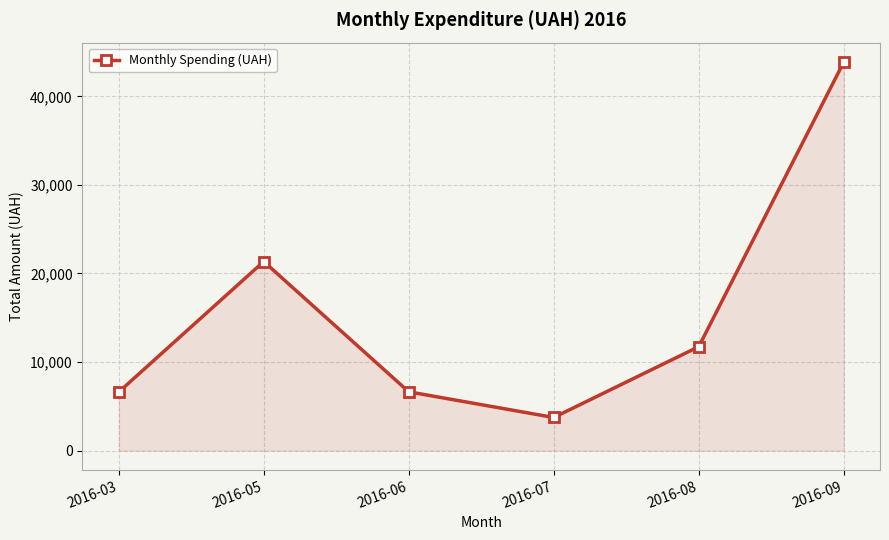

What is the difference between the values at 2016-08 and 2016-07?

7995.0